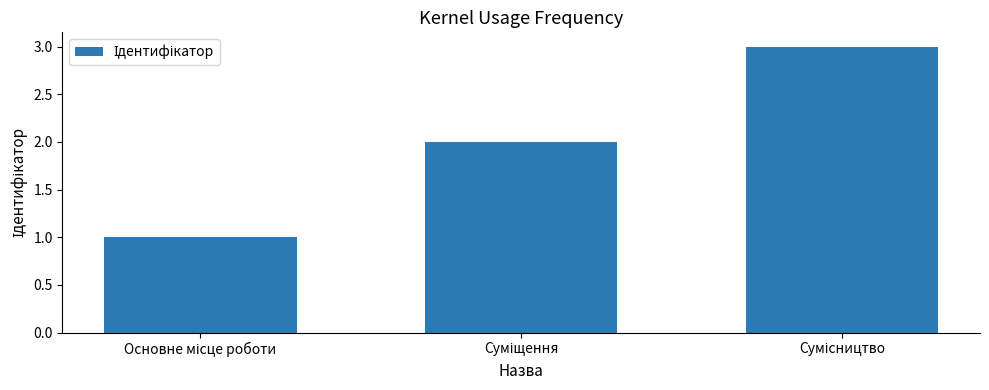

What is the maximum value shown in the chart?

3